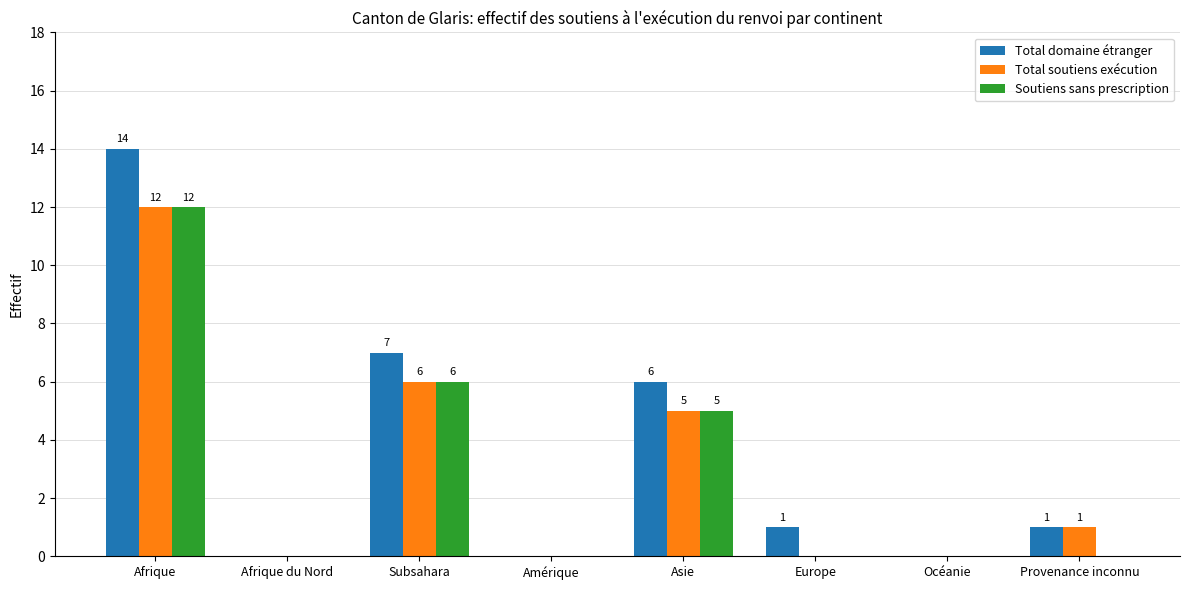

Which series has the largest total across all categories?

Total domaine étranger